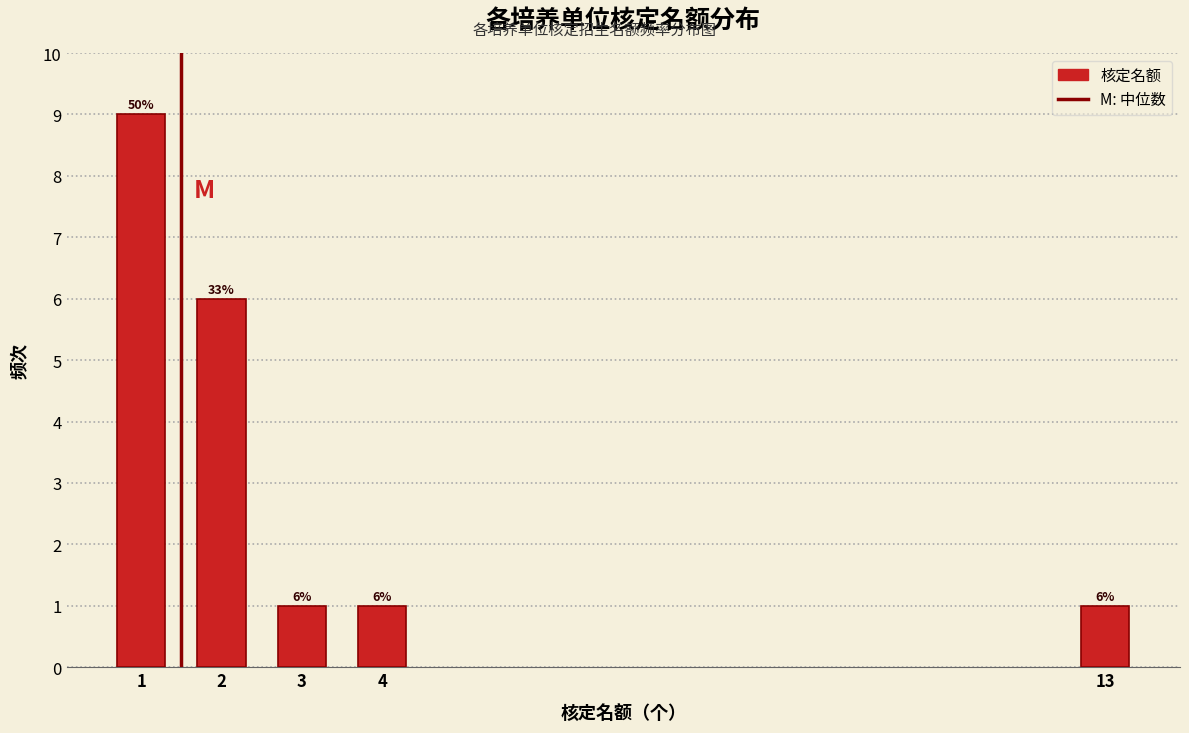

Reading left to right, what are all the values shown in this chart?

9	6	1	1	1